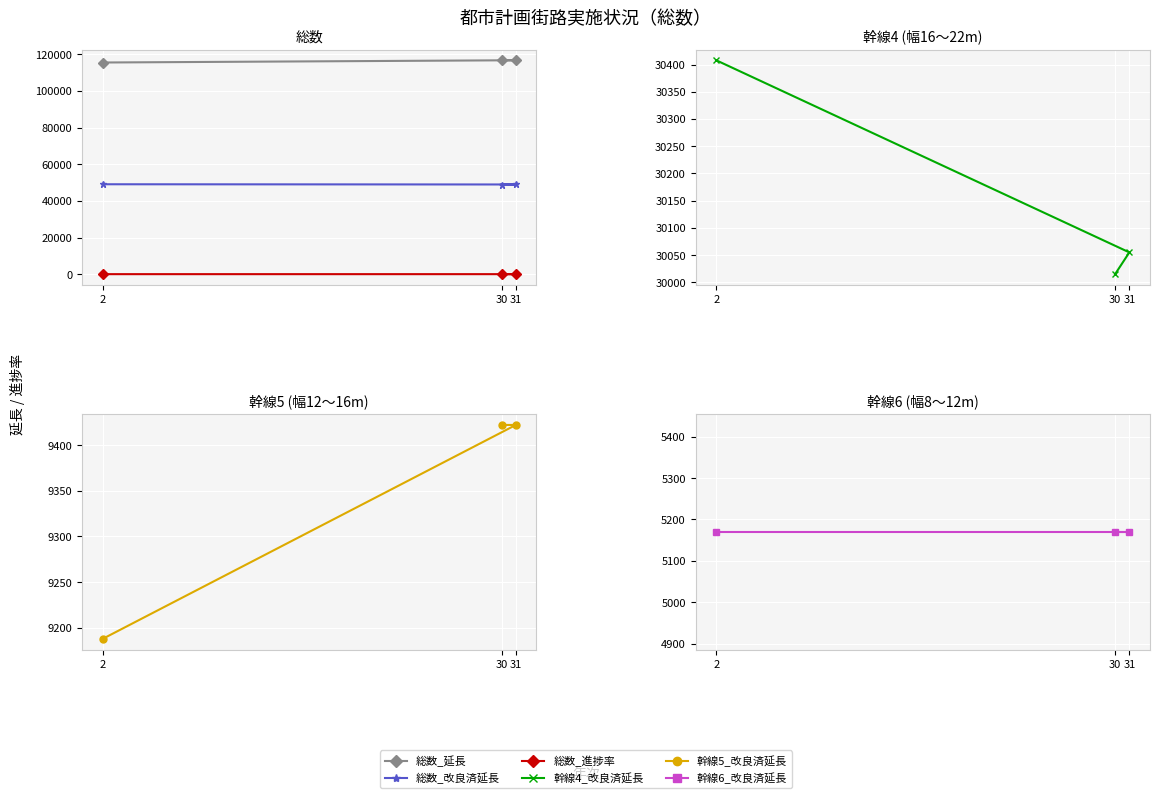

The value of 幹線5_改良済延長 at 31 is 9422.0. True or false?

True